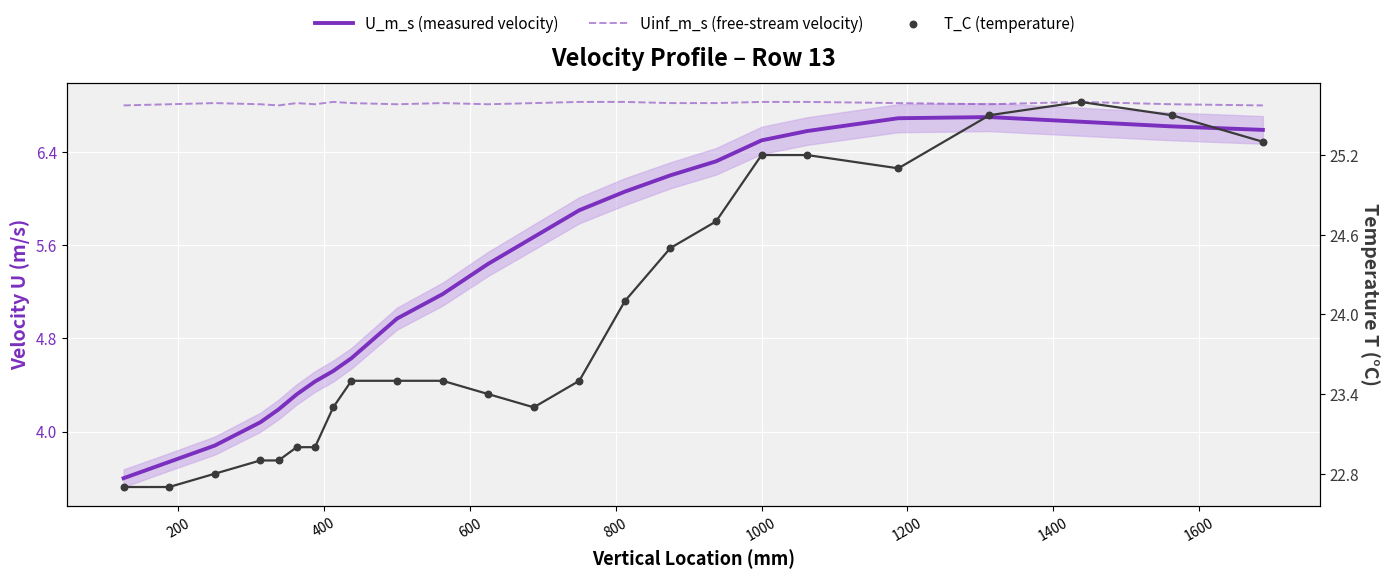

Which series has the widest spread of Y values?

U_m_s (measured velocity)